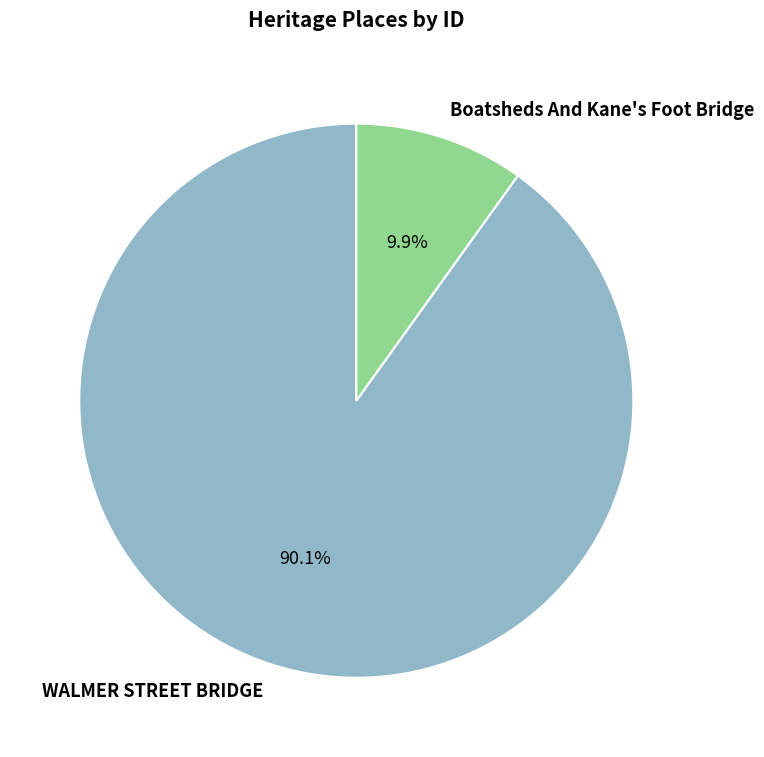

To the nearest percent, what is the difference between the largest and smallest slice percentages?

80%